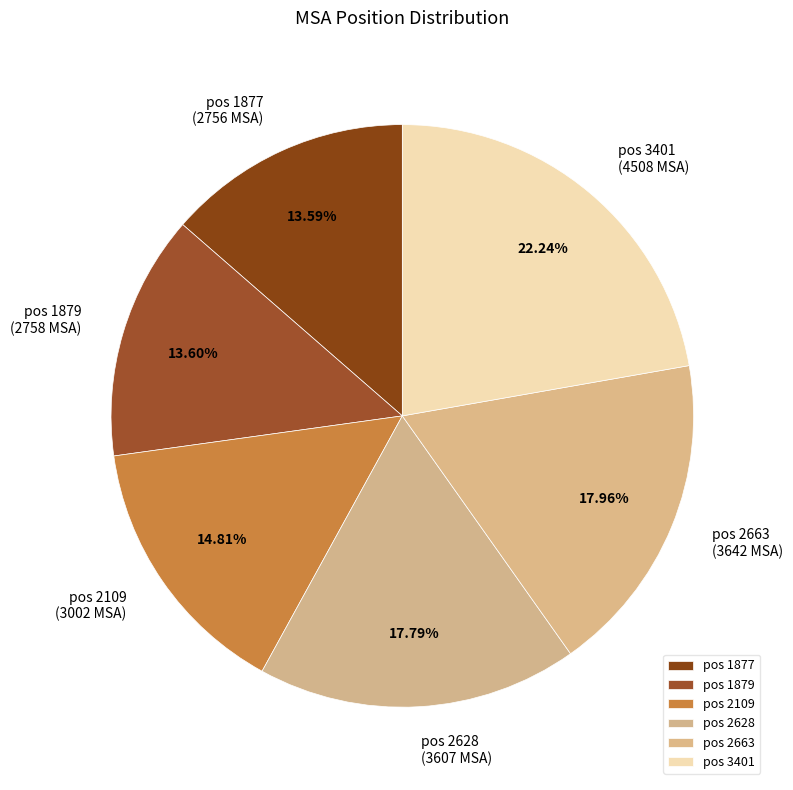

How many slices are in this pie chart?

6